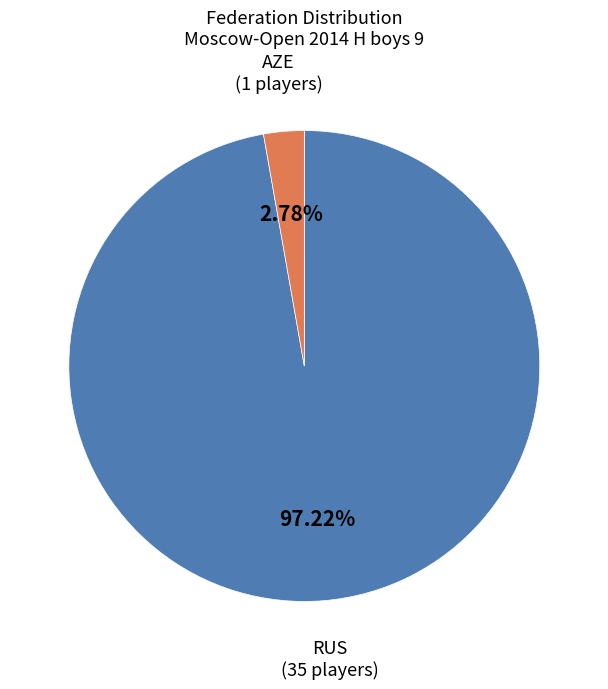

To the nearest percent, what percentage of the pie is AZE?

3%